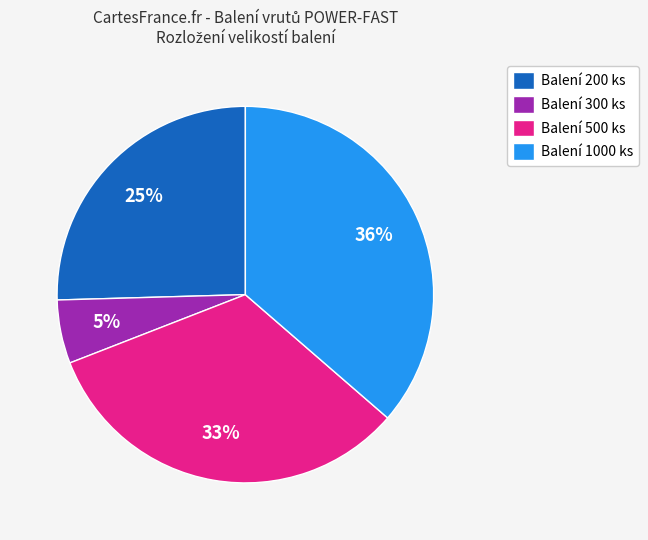

What is the smallest slice in the pie chart?

Balení 300 ks